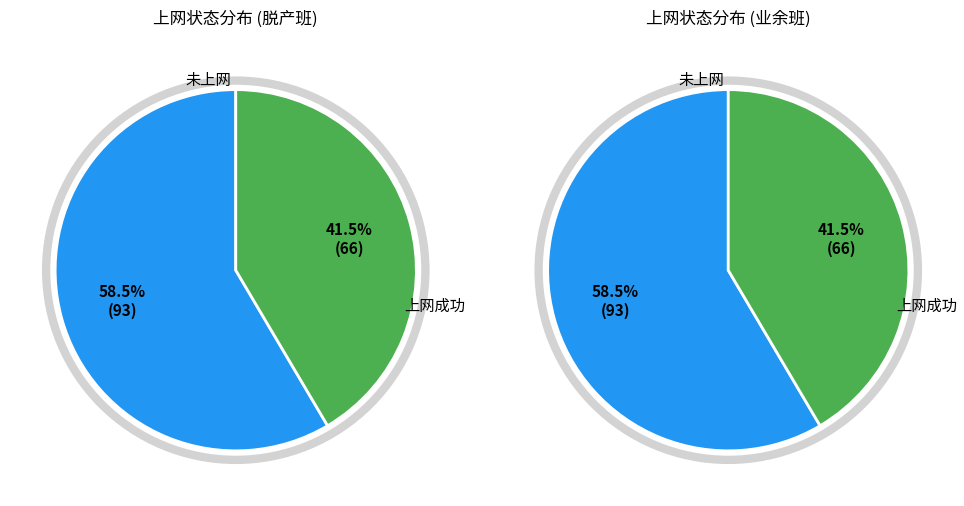

To the nearest percent, what percentage of the pie is 未上网?

58%